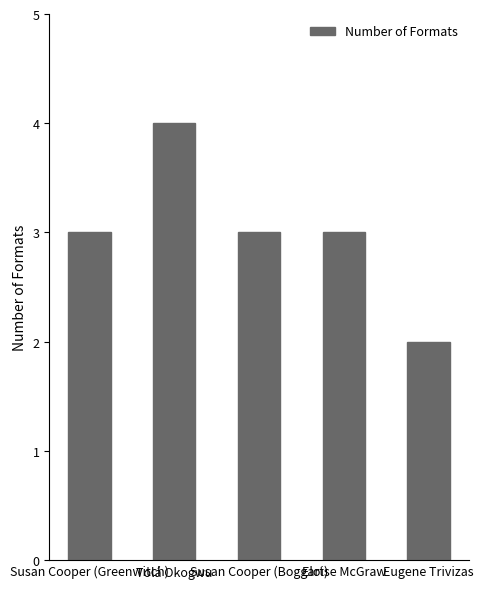

Reading left to right, transcribe all the data shown in this chart.

Susan Cooper (Greenwitch)=3	Tolá Okogwu=4	Susan Cooper (Boggart)=3	Eloise McGraw=3	Eugene Trivizas=2